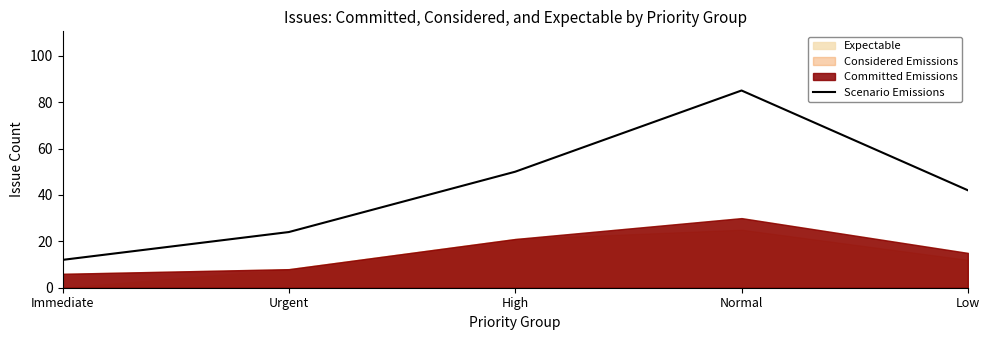

At which label does the data first exceed 42?

High